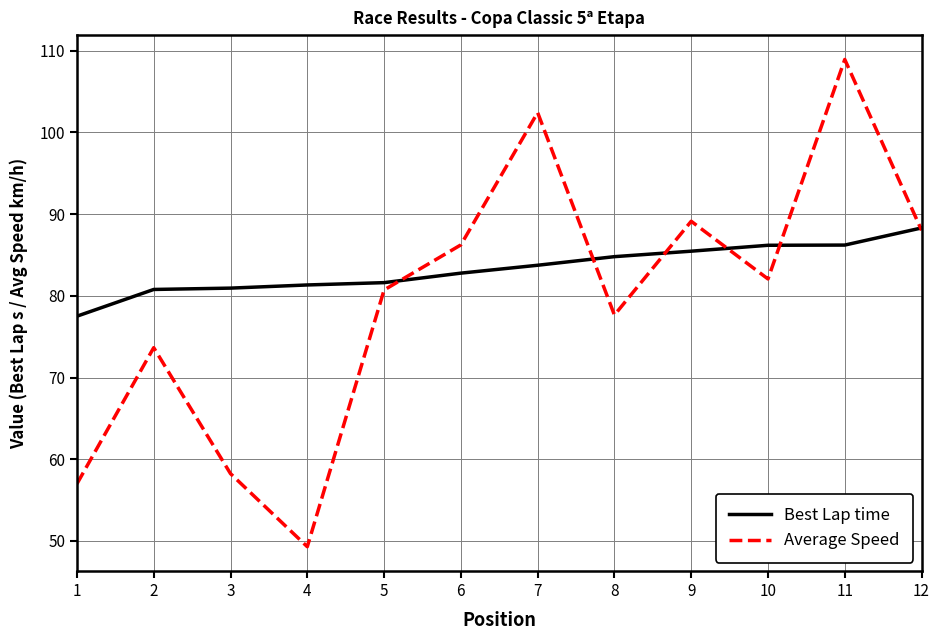

At which label does Best Lap time reach its minimum?

1